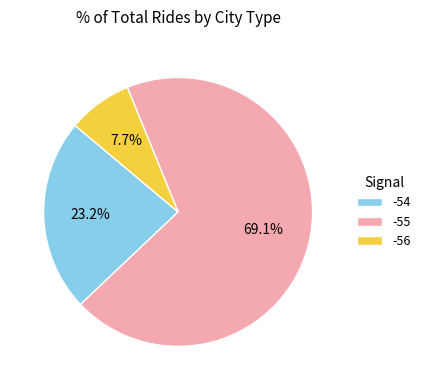

Is -55 the majority of the pie?

Yes